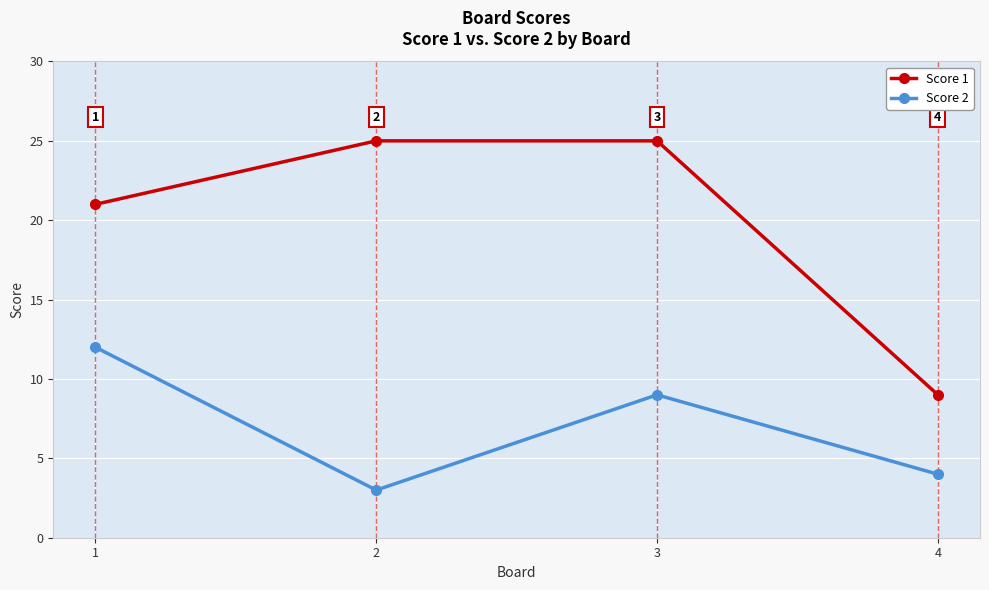

Reading left to right, extract all data points from this chart.

Score 1: 21	25	25	9
Score 2: 12	3	9	4